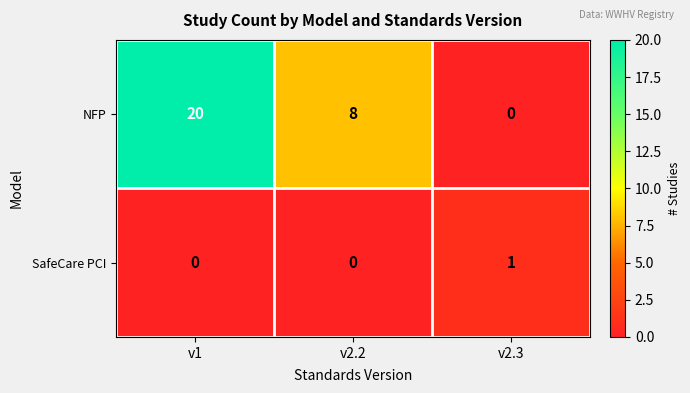

Reading left to right, what are all the values shown in this chart?

NFP: v1=20	v2.2=8	v2.3=0
SafeCare PCI: v1=0	v2.2=0	v2.3=1